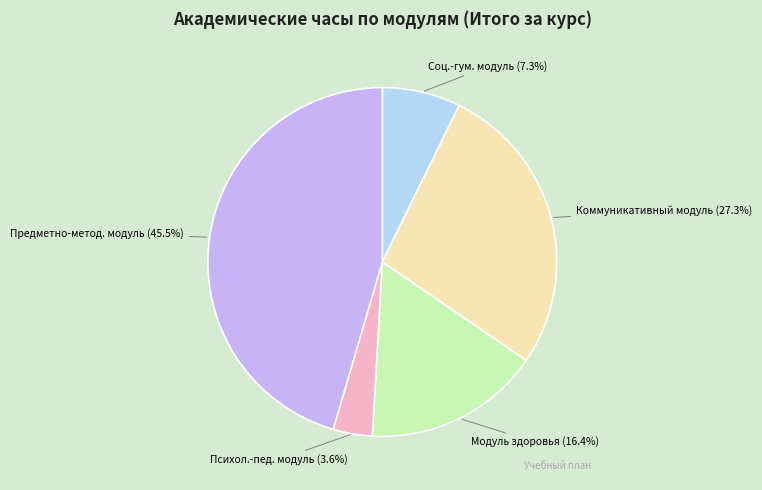

Approximately how many times larger is the value at Соц.-гум. модуль compared to Модуль здоровья?

0.4